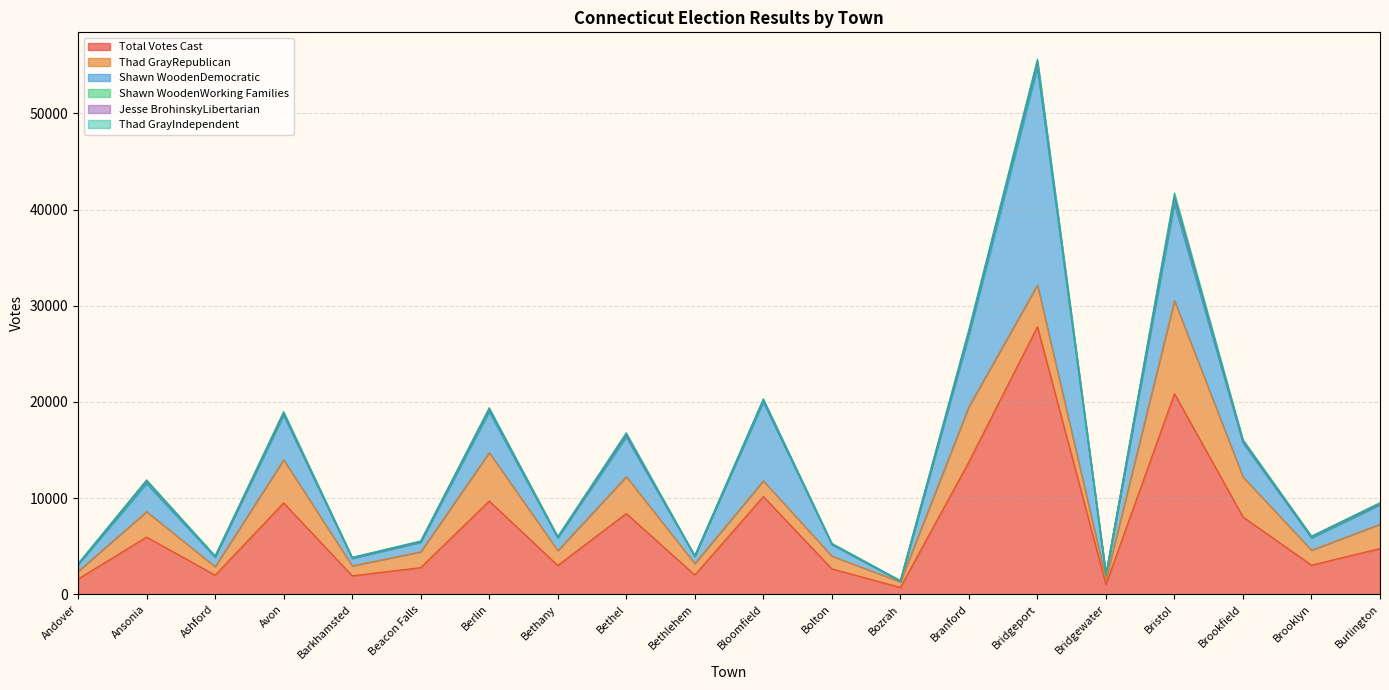

Which series ends up on top after the final intersection of Thad GrayRepublican and Shawn WoodenDemocratic?

Thad GrayRepublican